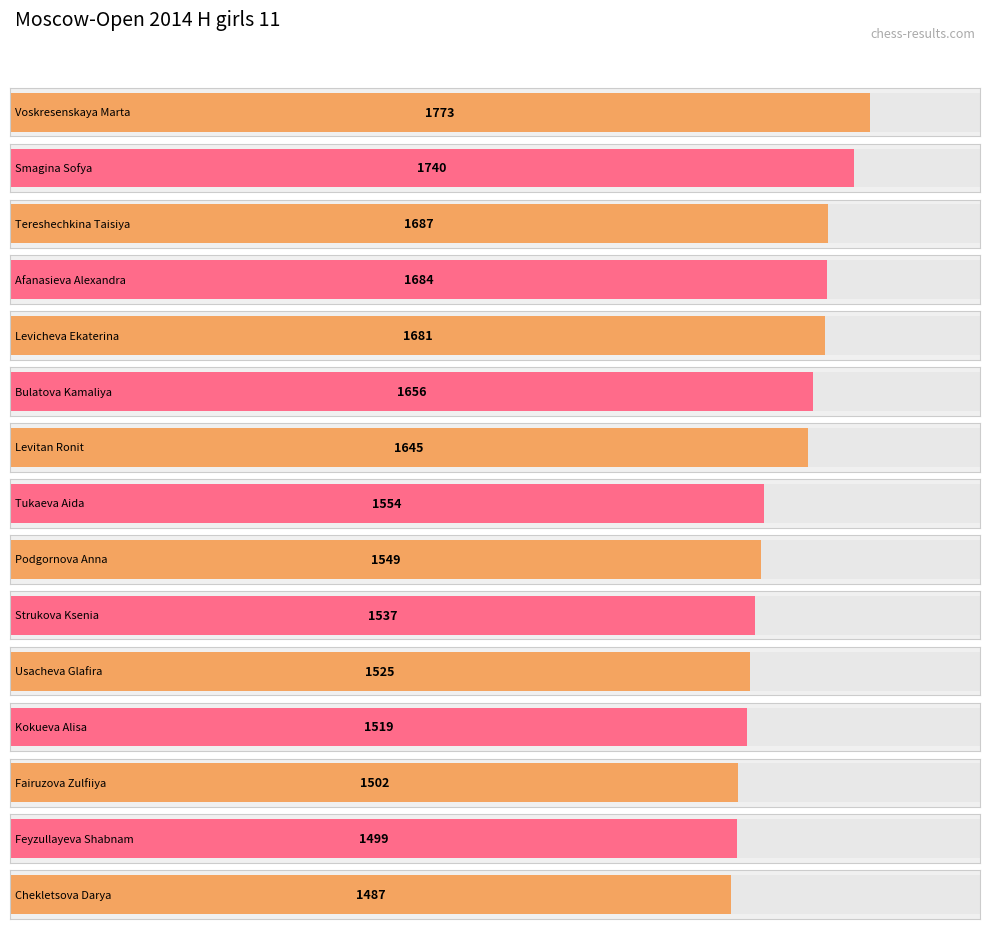

What position from the right is Chekletsova Darya?

1